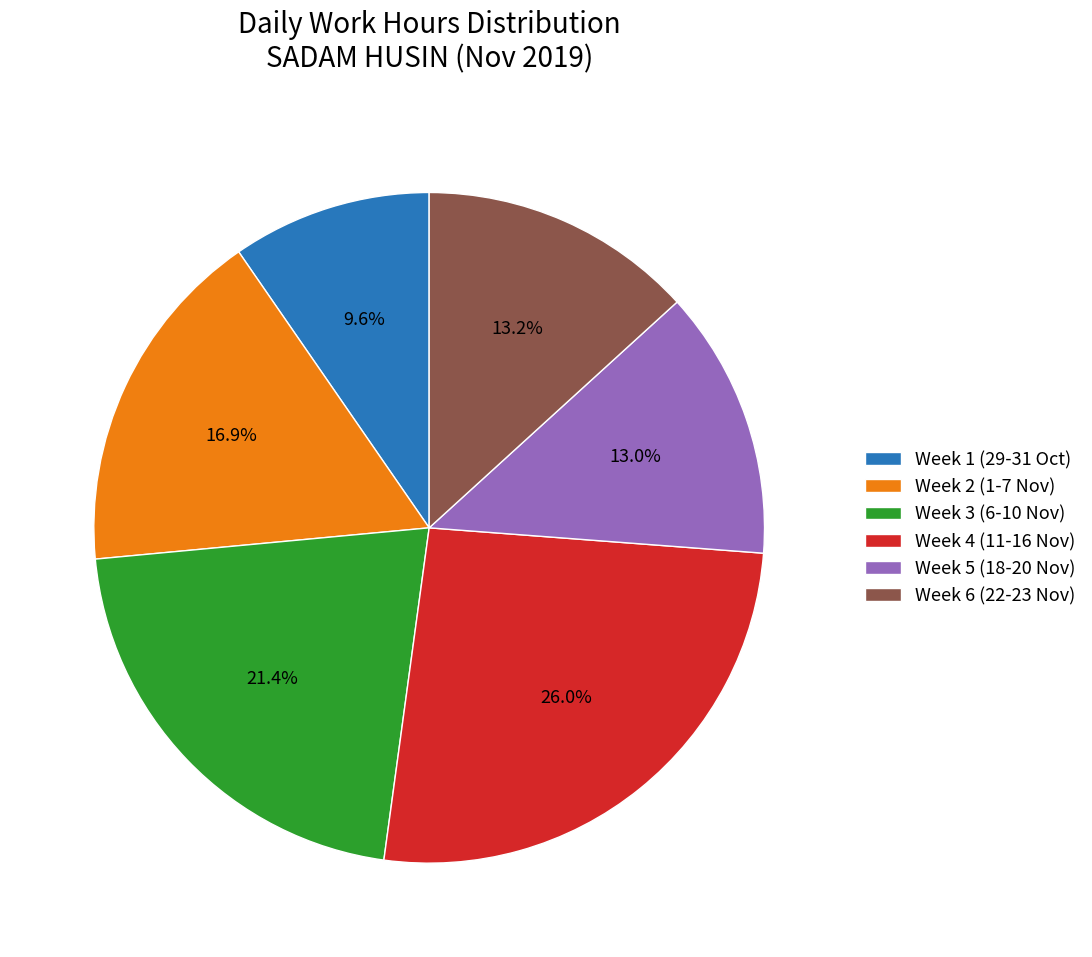

Approximately how many times larger is the value at Week 4 (11-16 Nov) compared to Week 3 (6-10 Nov)?

1.2